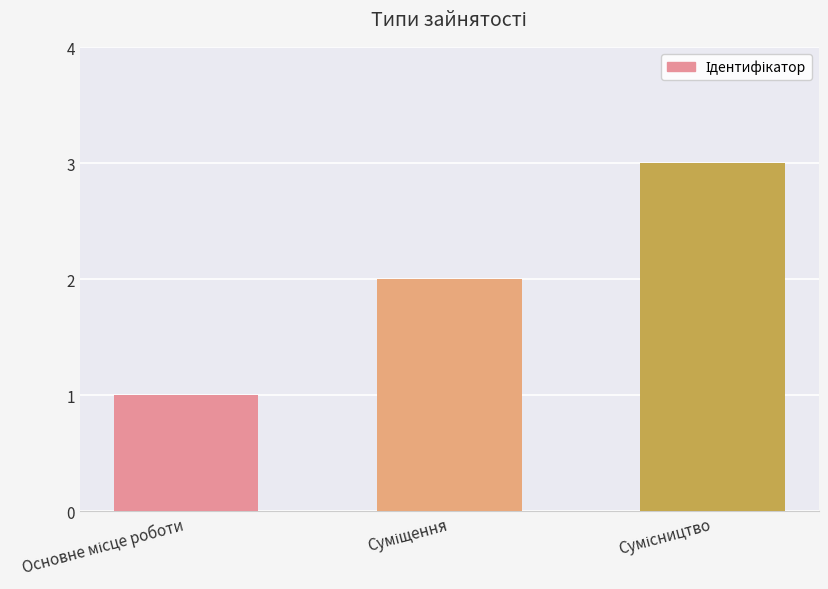

What is the sum of all values?

6